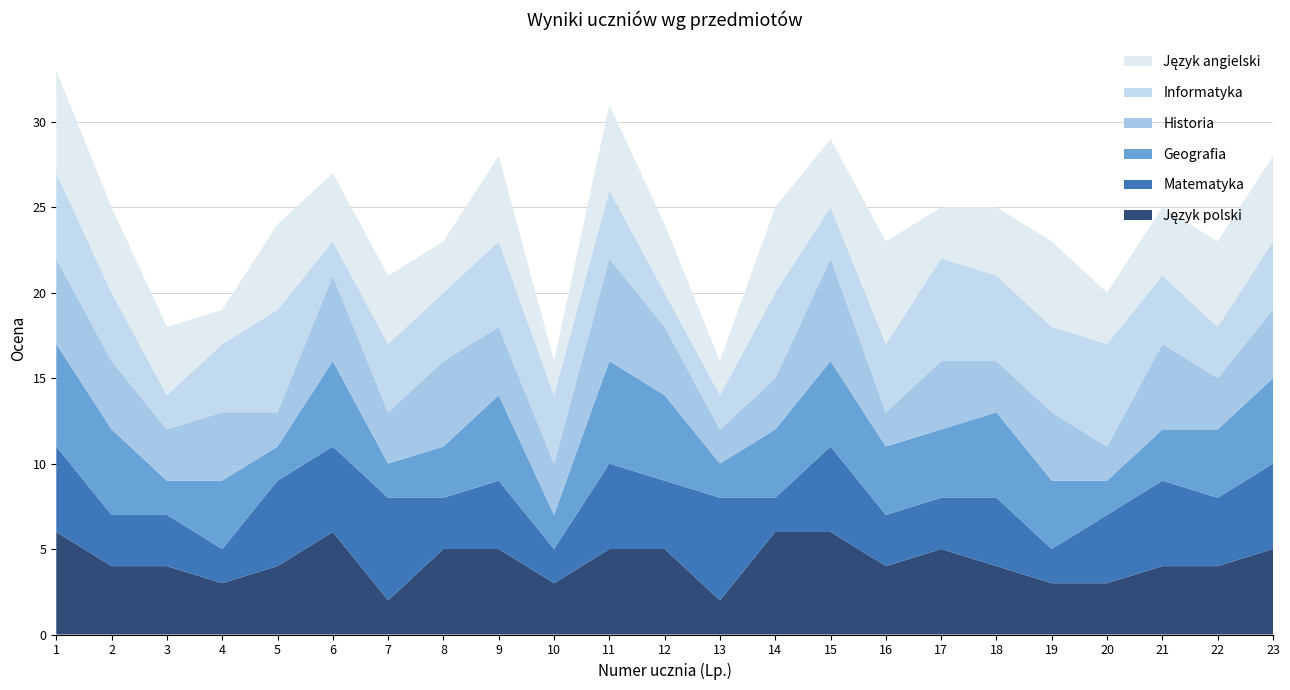

Reading right to left, what are all the values shown in this chart?

Język polski: 23=5	22=4	21=4	20=3	19=3	18=4	17=5	16=4	15=6	14=6	13=2	12=5	11=5	10=3	9=5	8=5	7=2	6=6	5=4	4=3	3=4	2=4	1=6
Matematyka: 23=5	22=4	21=5	20=4	19=2	18=4	17=3	16=3	15=5	14=2	13=6	12=4	11=5	10=2	9=4	8=3	7=6	6=5	5=5	4=2	3=3	2=3	1=5
Geografia: 23=5	22=4	21=3	20=2	19=4	18=5	17=4	16=4	15=5	14=4	13=2	12=5	11=6	10=2	9=5	8=3	7=2	6=5	5=2	4=4	3=2	2=5	1=6
Historia: 23=4	22=3	21=5	20=2	19=4	18=3	17=4	16=2	15=6	14=3	13=2	12=4	11=6	10=3	9=4	8=5	7=3	6=5	5=2	4=4	3=3	2=4	1=5
Informatyka: 23=4	22=3	21=4	20=6	19=5	18=5	17=6	16=4	15=3	14=5	13=2	12=2	11=4	10=4	9=5	8=4	7=4	6=2	5=6	4=4	3=2	2=4	1=5
Język angielski: 23=5	22=5	21=4	20=3	19=5	18=4	17=3	16=6	15=4	14=5	13=2	12=4	11=5	10=2	9=5	8=3	7=4	6=4	5=5	4=2	3=4	2=5	1=6